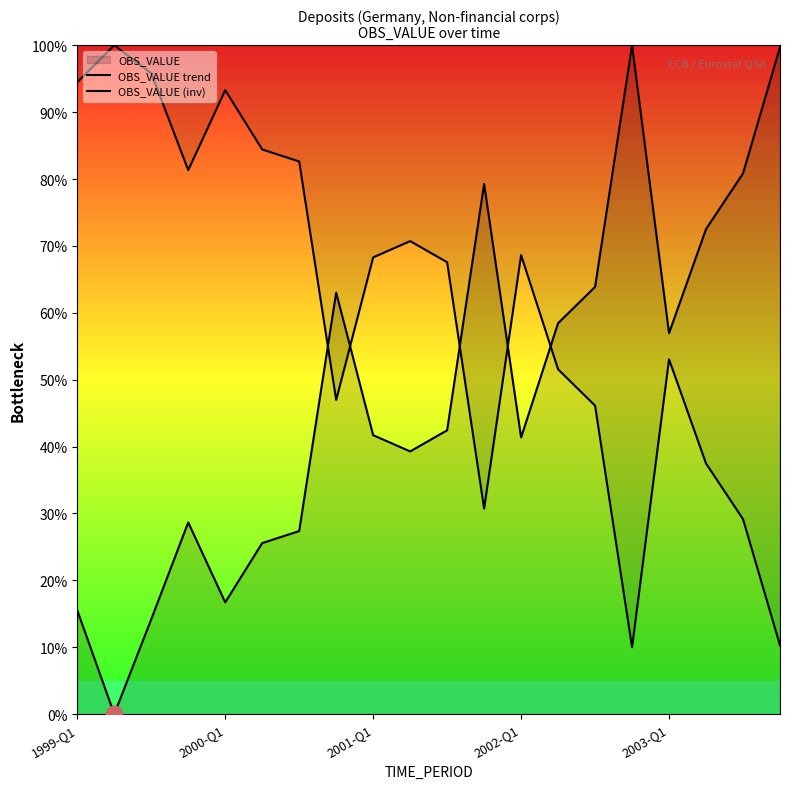

What is the value of the OBS_VALUE trend point at the 14th from the left?

58.5